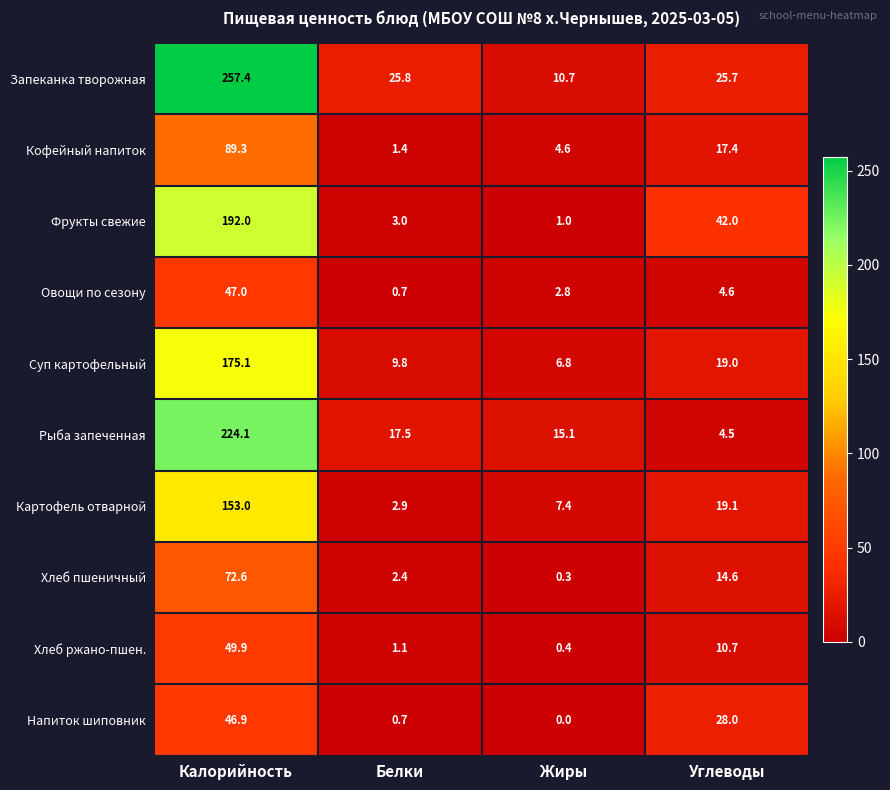

What is the difference between the maximum and minimum values in the Фрукты свежие series?

191.0